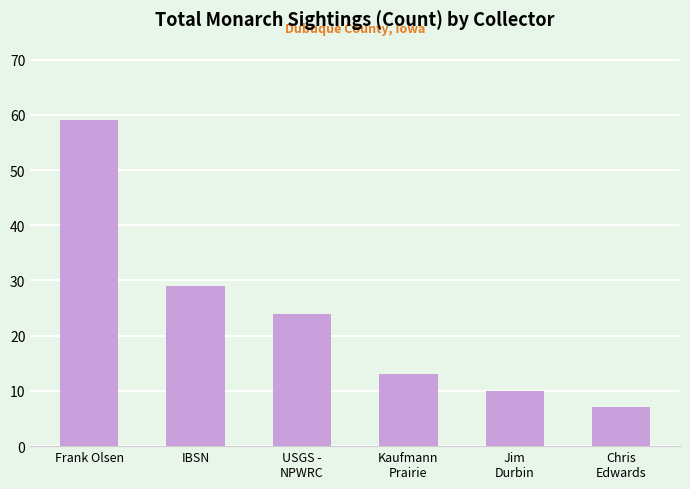

Does the chart contain any negative values?

No